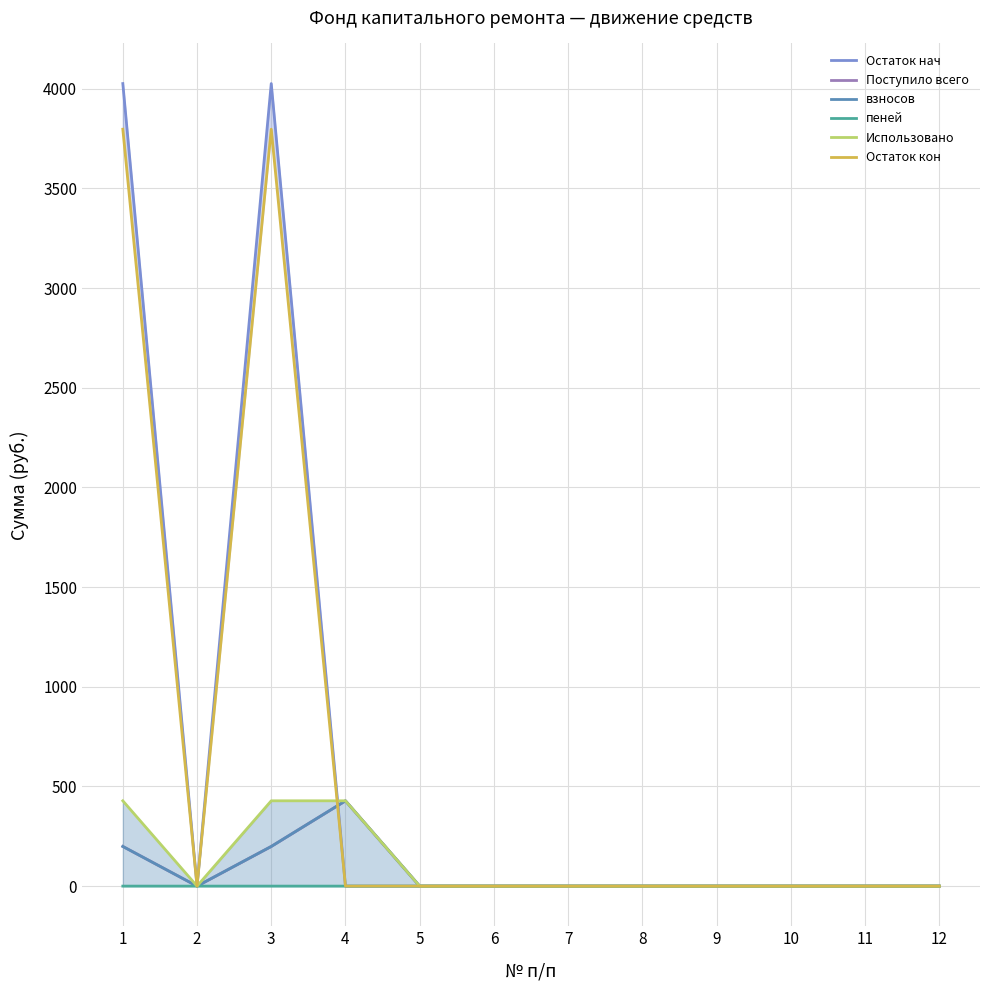

What is the difference between the second highest and minimum values in the Поступило всего series?

199.1